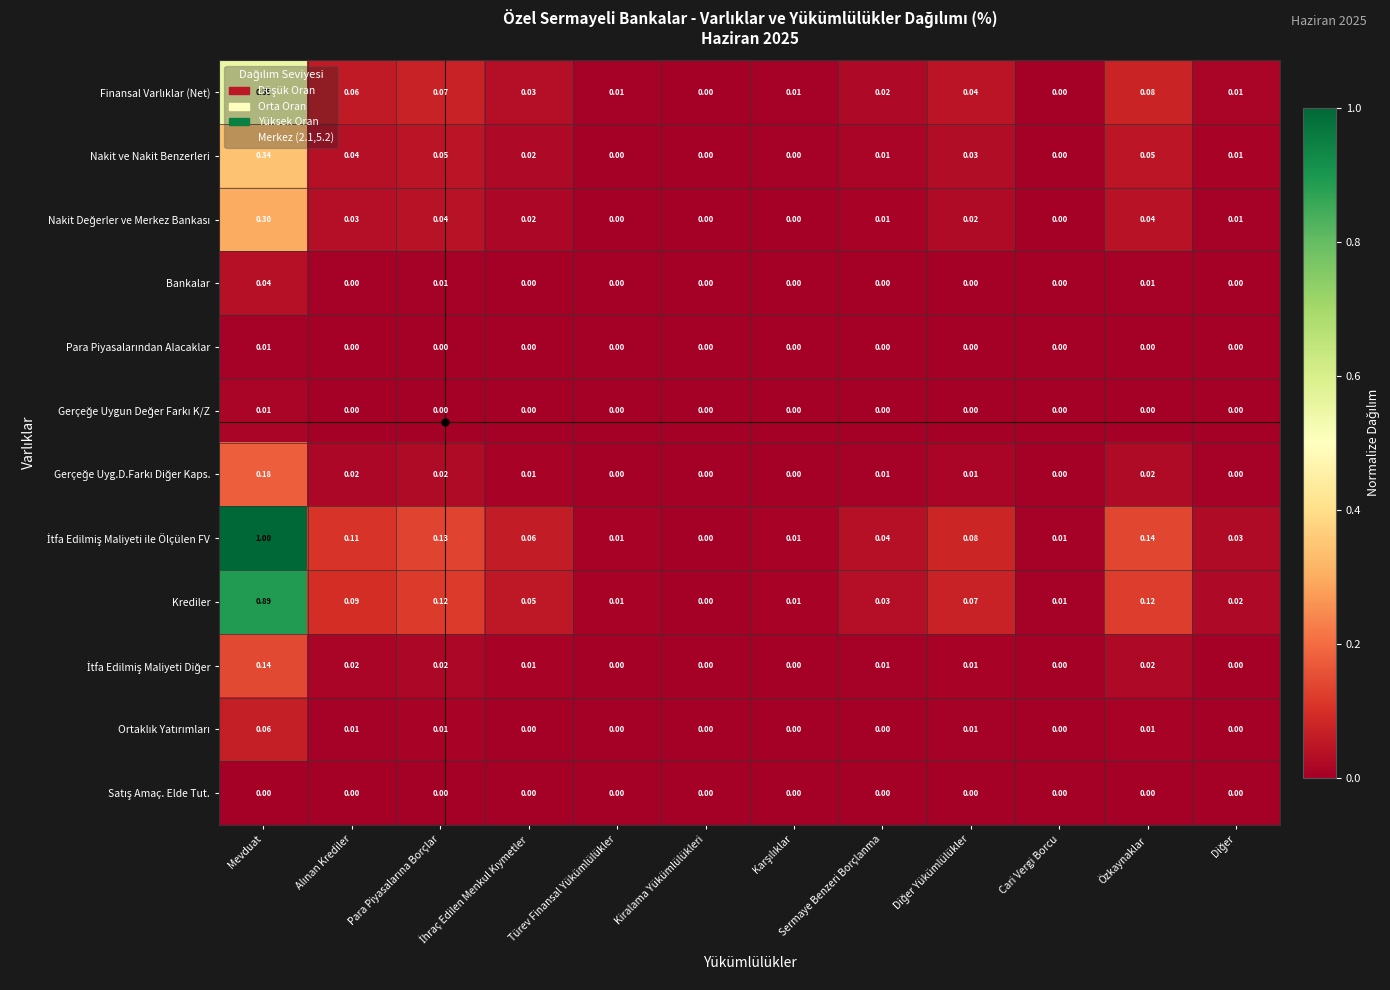

Which category has the highest value across all series?

Mevduat